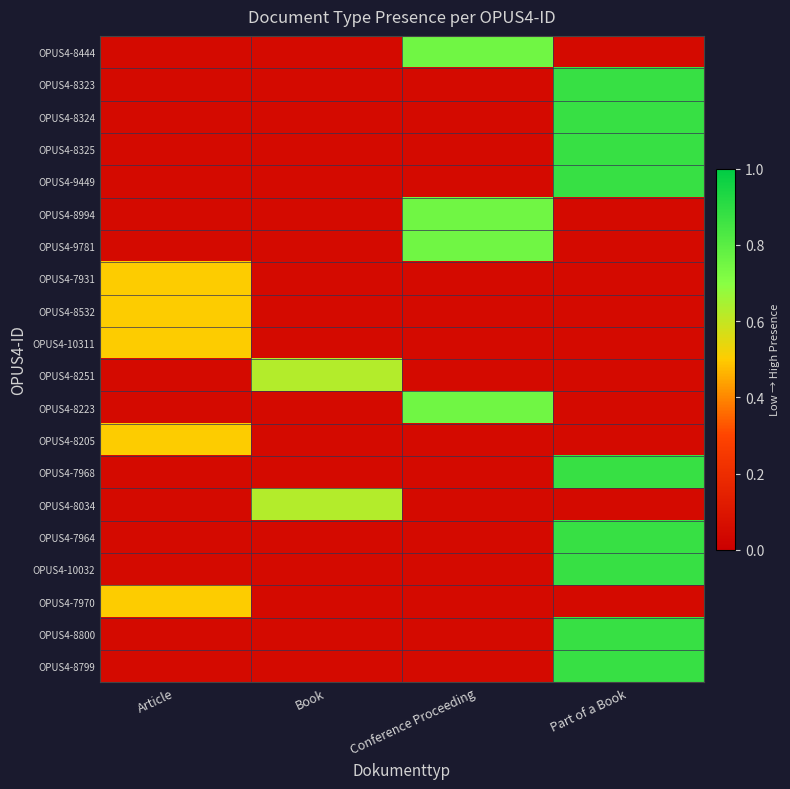

Count the number of categories in the chart.

4